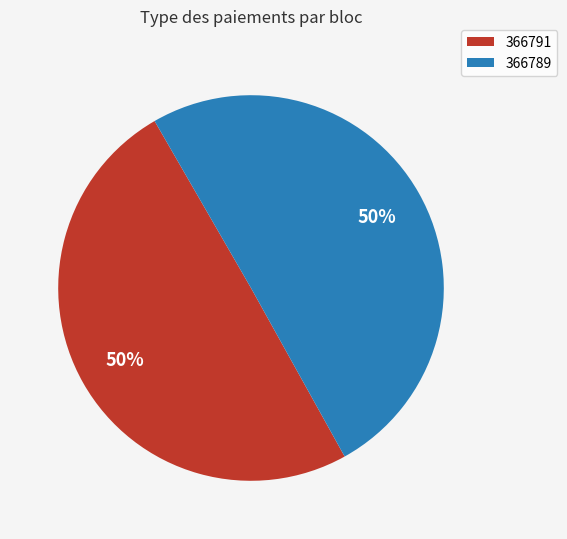

To the nearest percent, what is the combined percentage of 366789 and 366791?

100%